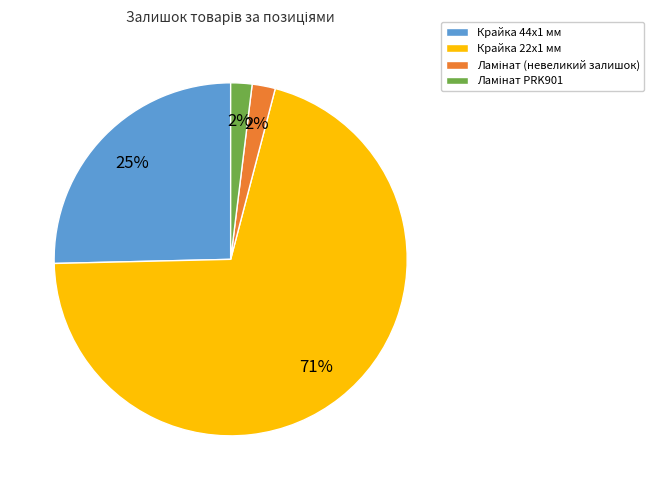

To the nearest percent, what is the average slice percentage?

25%